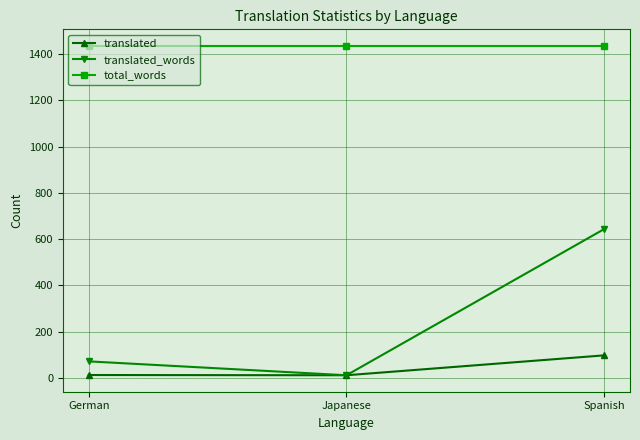

What is the spread (max minus min) of values at Japanese?

1424